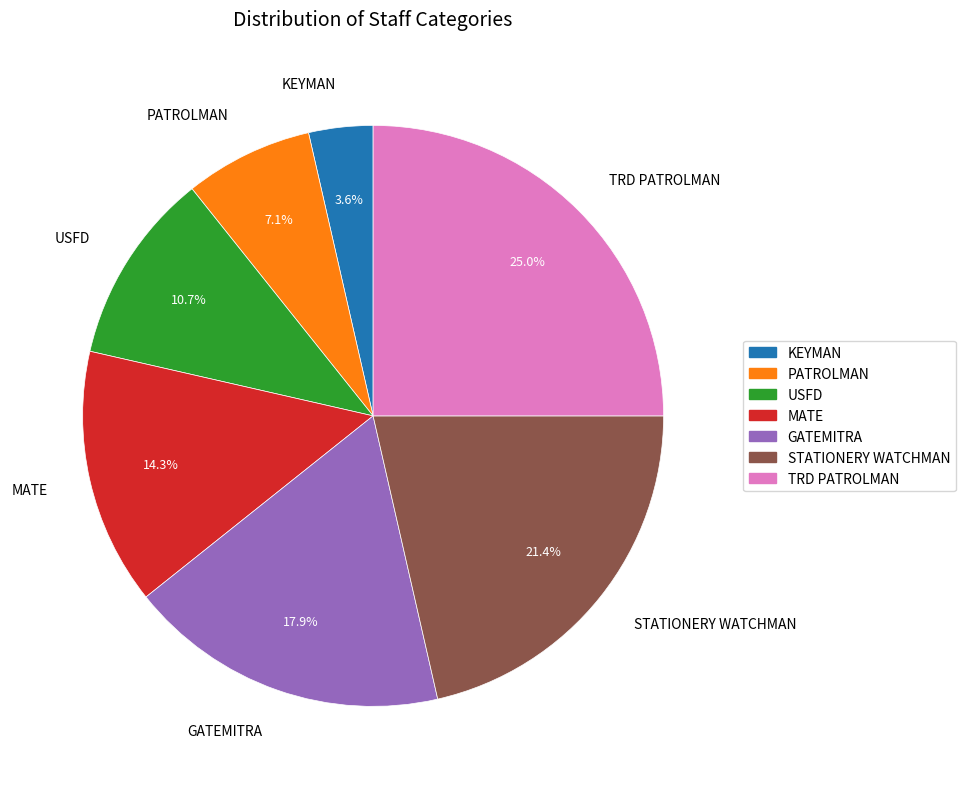

To the nearest percent, what portion does PATROLMAN represent?

7%